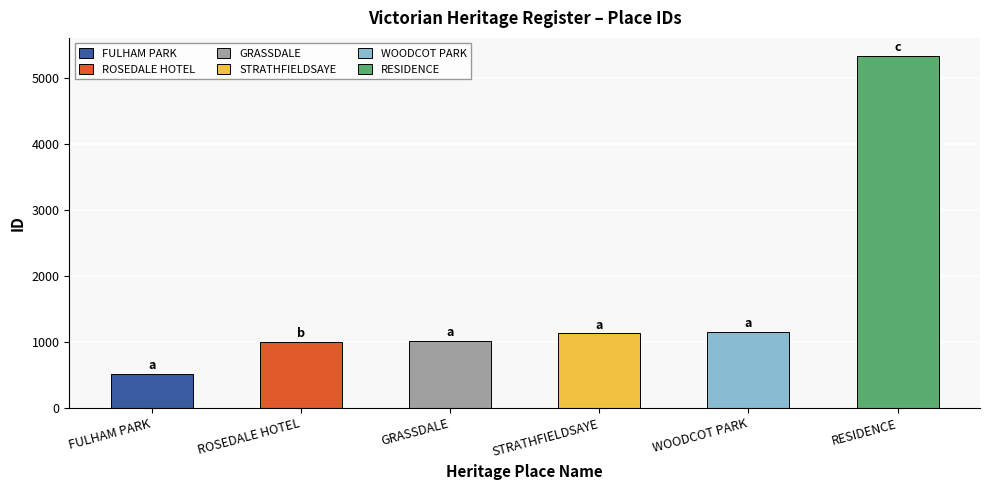

What is the change in value from FULHAM PARK to RESIDENCE?

+4833